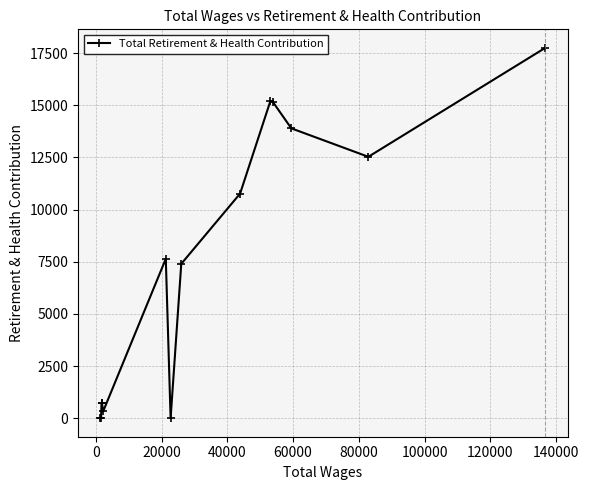

What is the difference between the second highest and second lowest values?

15187